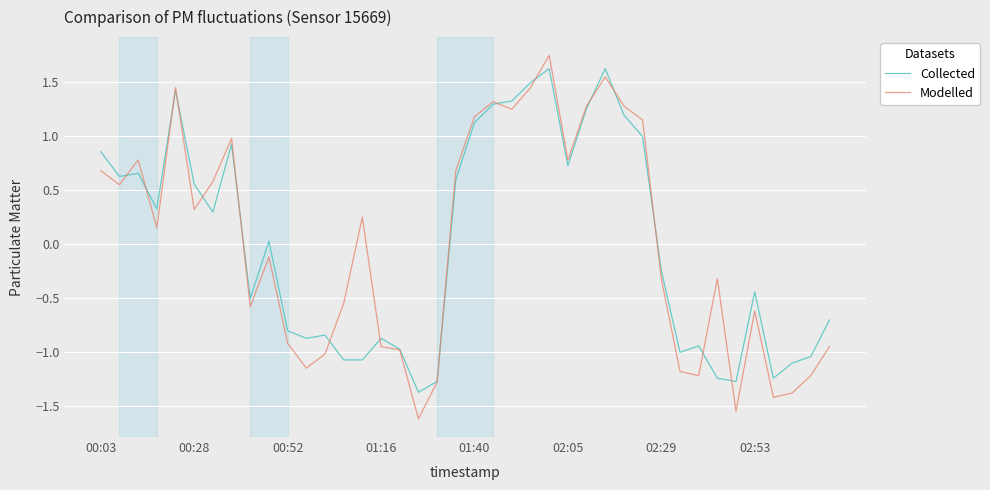

Which series has the widest spread of values?

Modelled